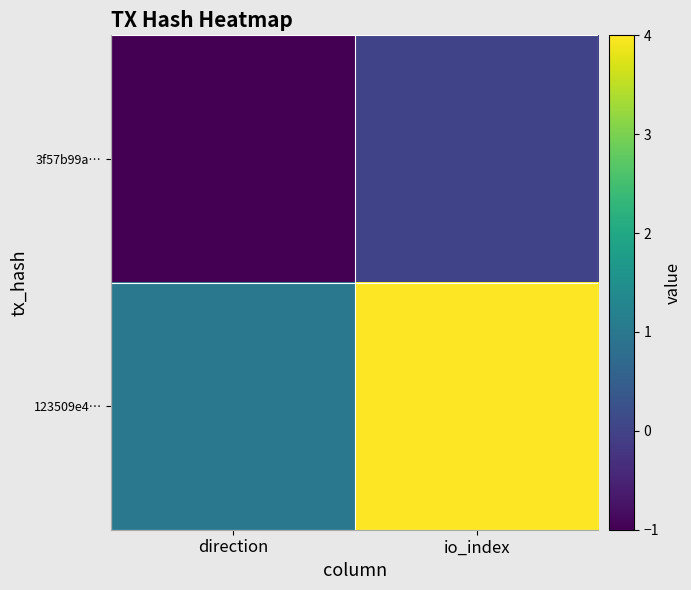

What is the spread (max minus min) of values at io_index?

4